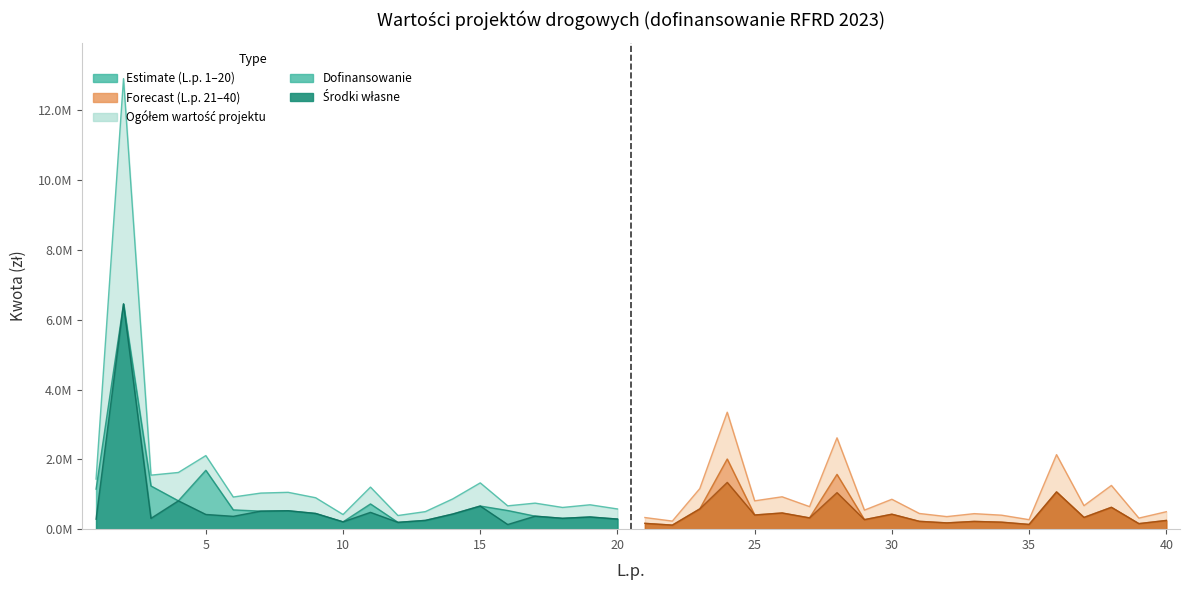

What is the difference between the highest and lowest values at 3?

1238027.5